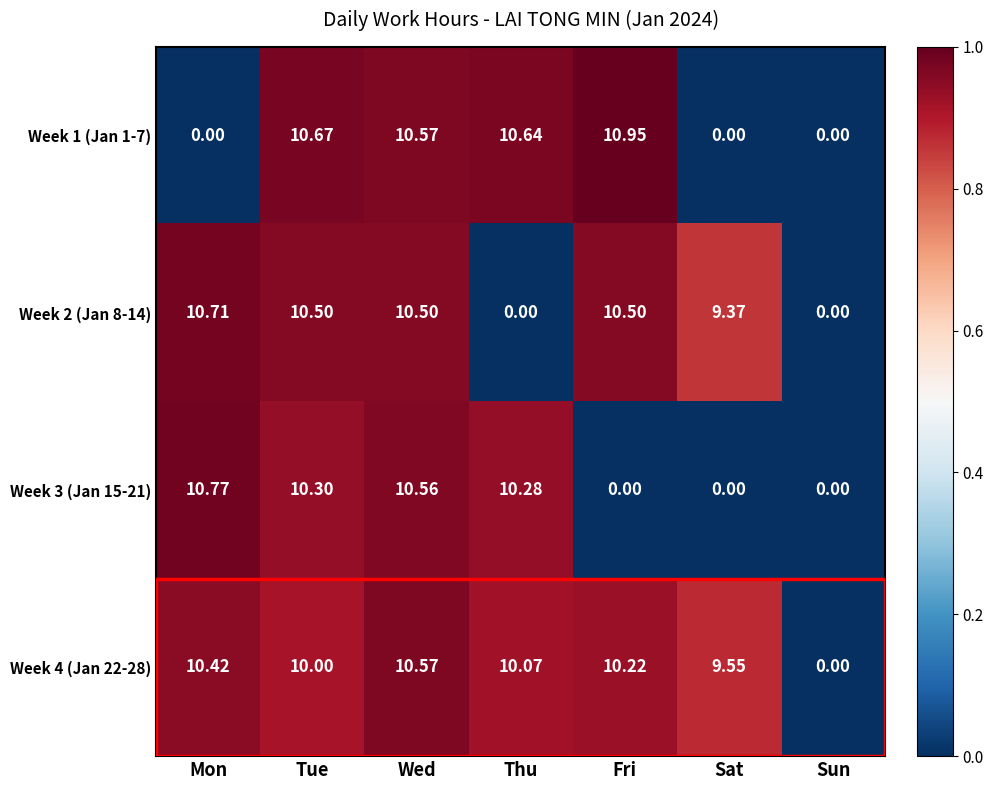

Rank the series by their maximum value, from lowest to highest.

Week 4 (Jan 22-28), Week 2 (Jan 8-14), Week 3 (Jan 15-21), Week 1 (Jan 1-7)